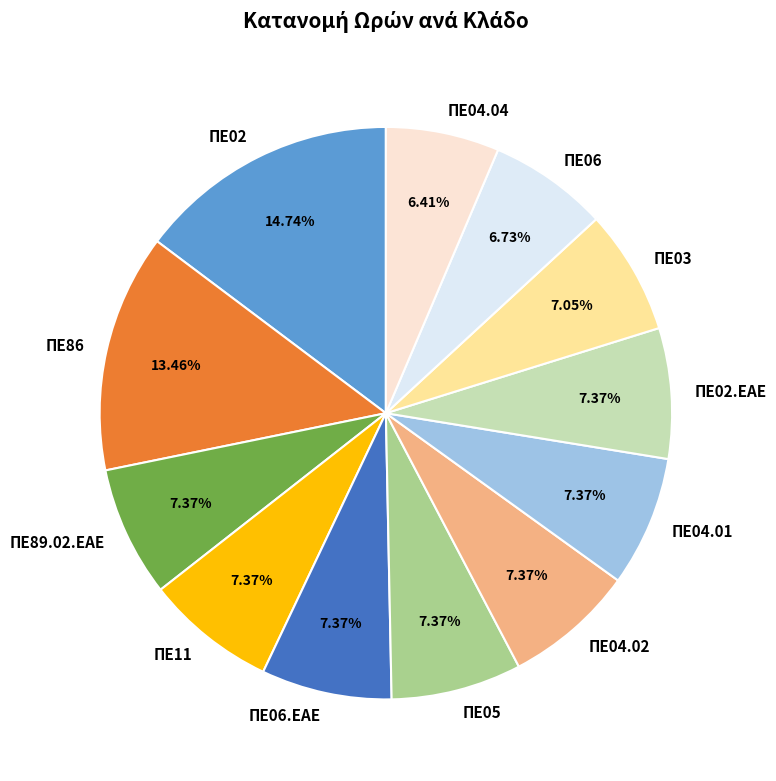

To the nearest percent, what is the average slice percentage?

8%